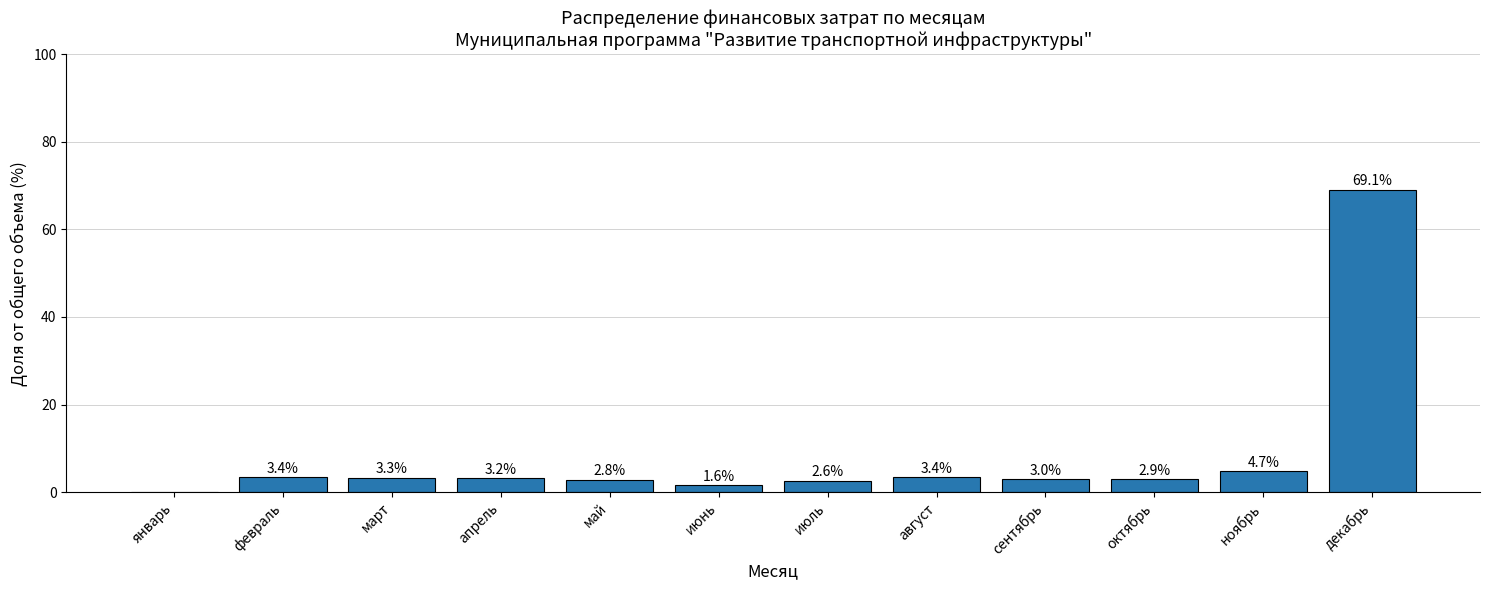

How many data points are above 3?

7